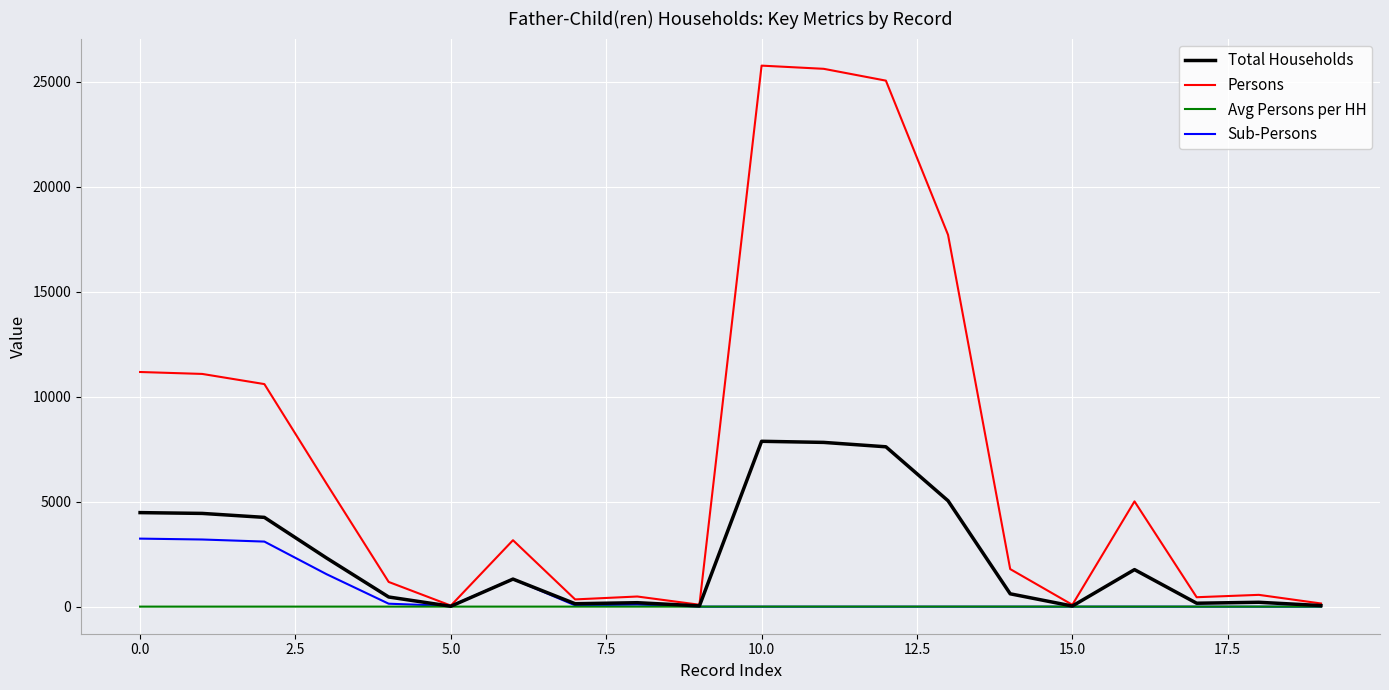

What are all the series names shown in the legend?

Total Households, Persons, Avg Persons per HH, Sub-Persons